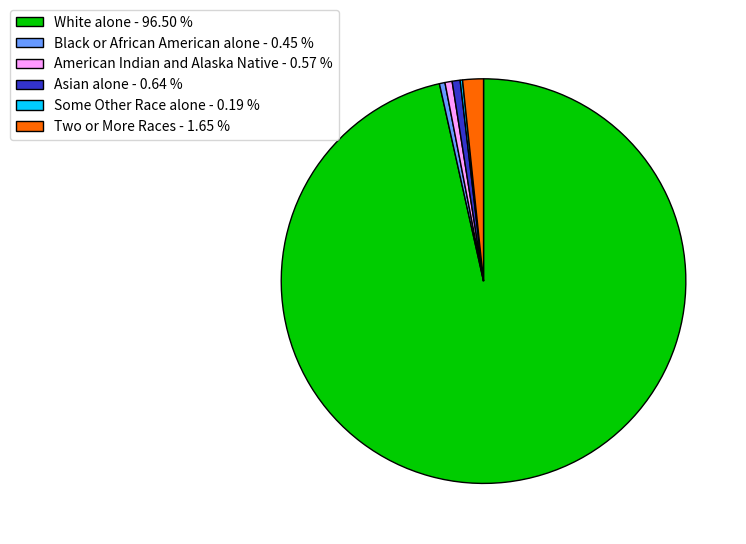

Does any single category account for the majority?

Yes